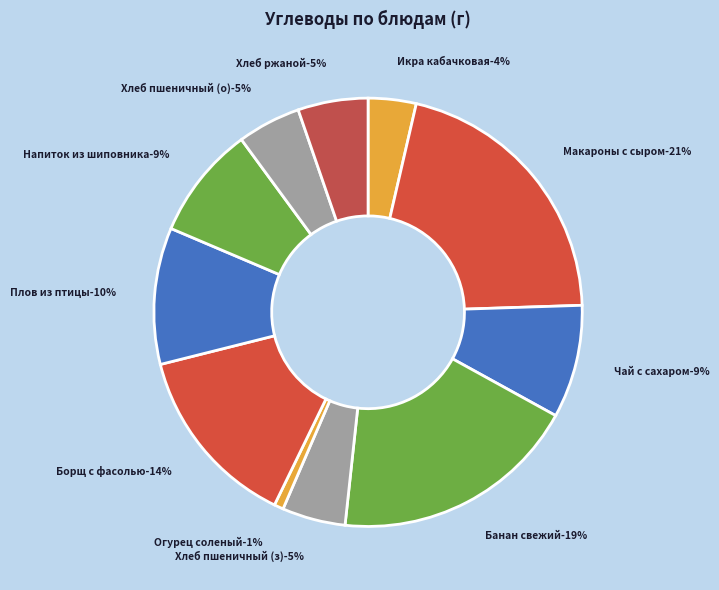

To the nearest percent, what is the difference between the Макароны с сыром and Огурец соленый slice percentages?

20%